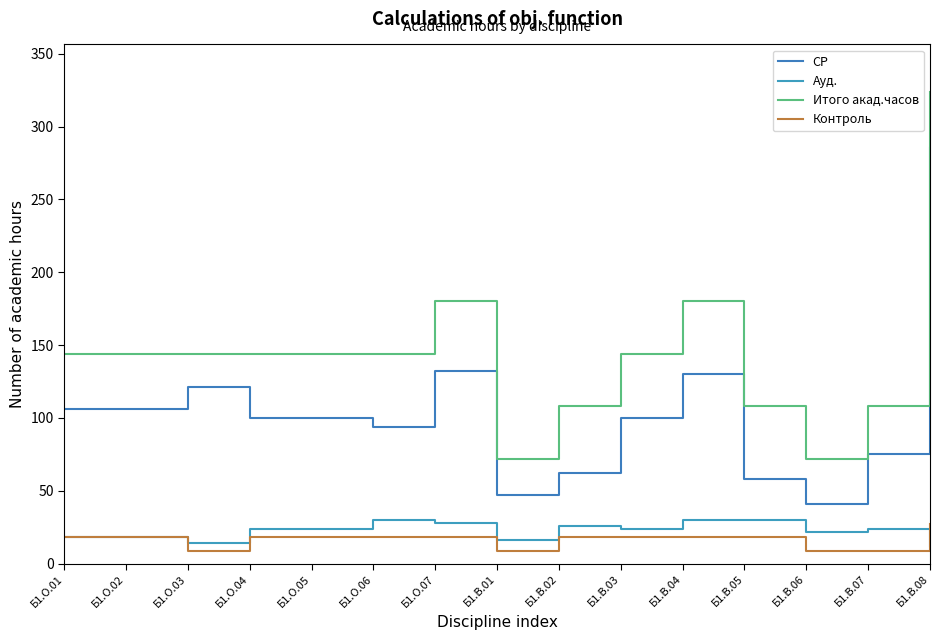

What value does the СР series have at Б1.В.06, to the nearest 5?

40